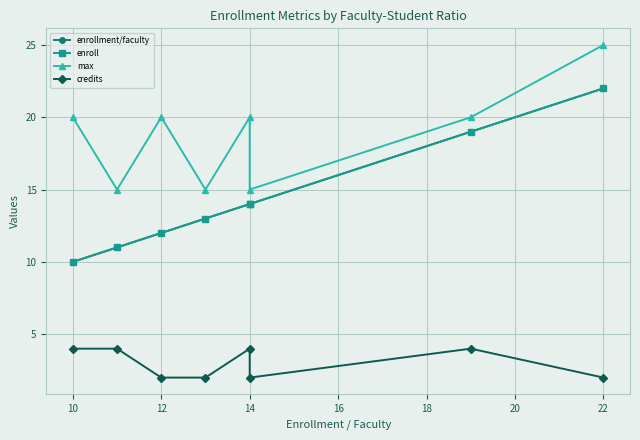

Which series has the widest spread of values?

enrollment/faculty